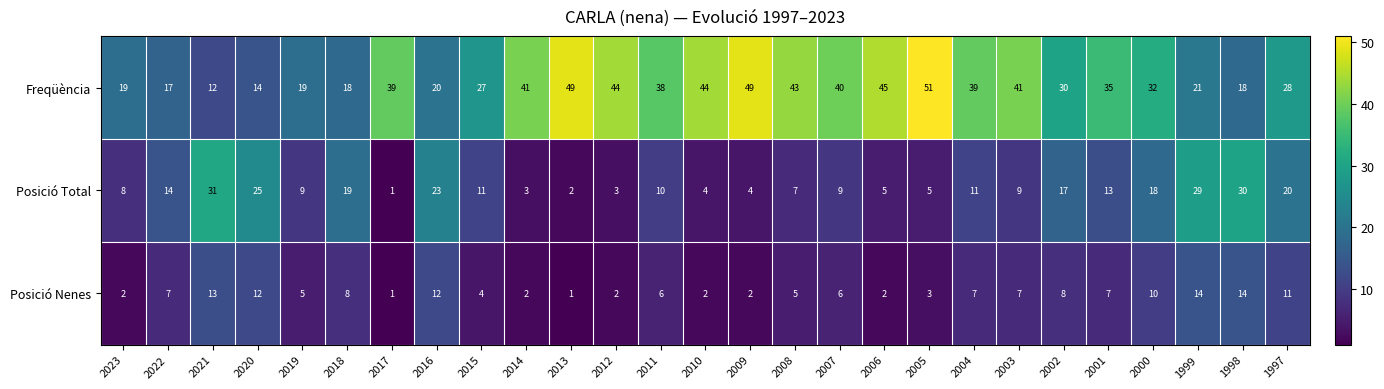

Read the Posició Total value at 2007.

9